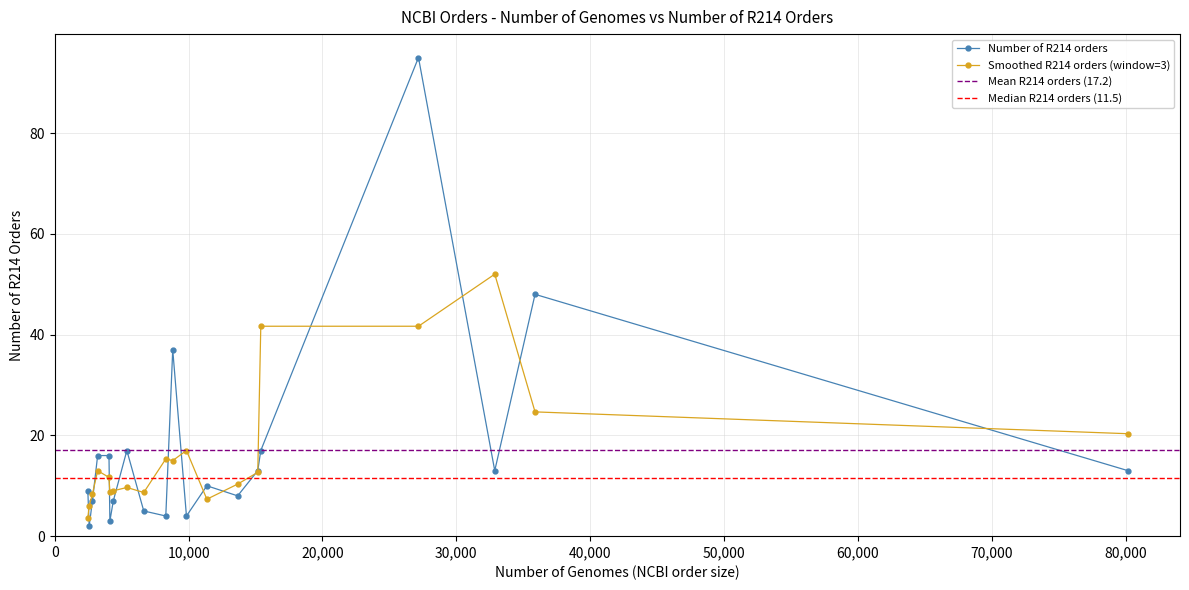

How many points are higher than both their immediate neighbors (excluding endpoints)?

5